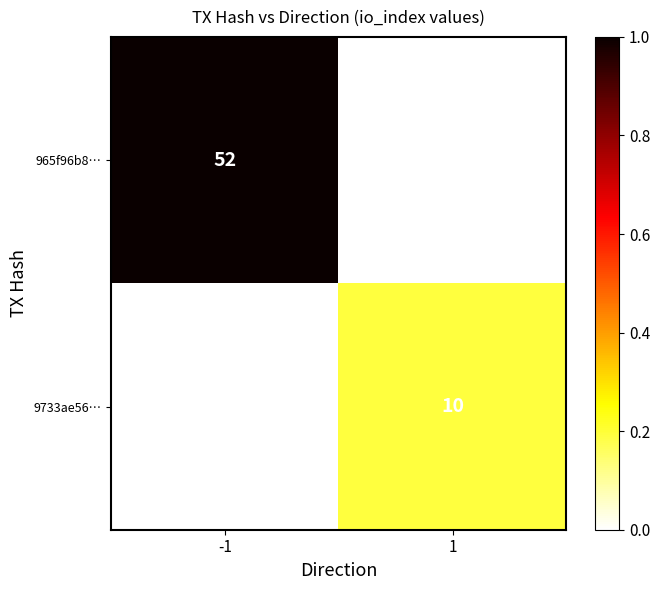

Is the value of 965f96b8… at -1 greater than the value of 9733ae56… at 1?

Yes